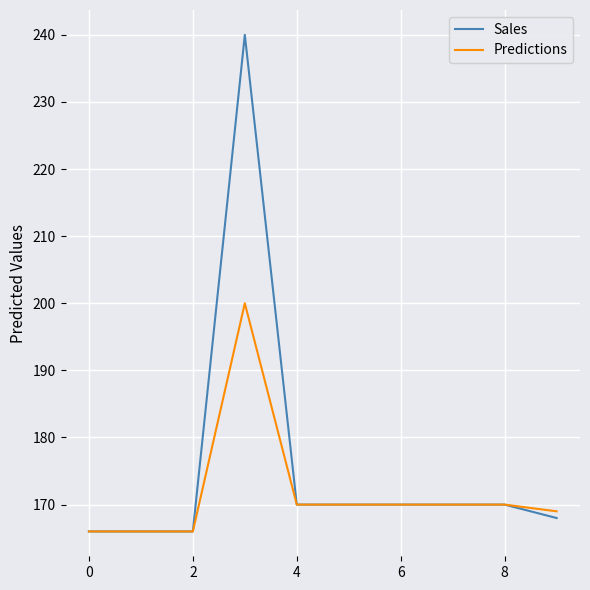

What is the sum of all Sales values?

1756